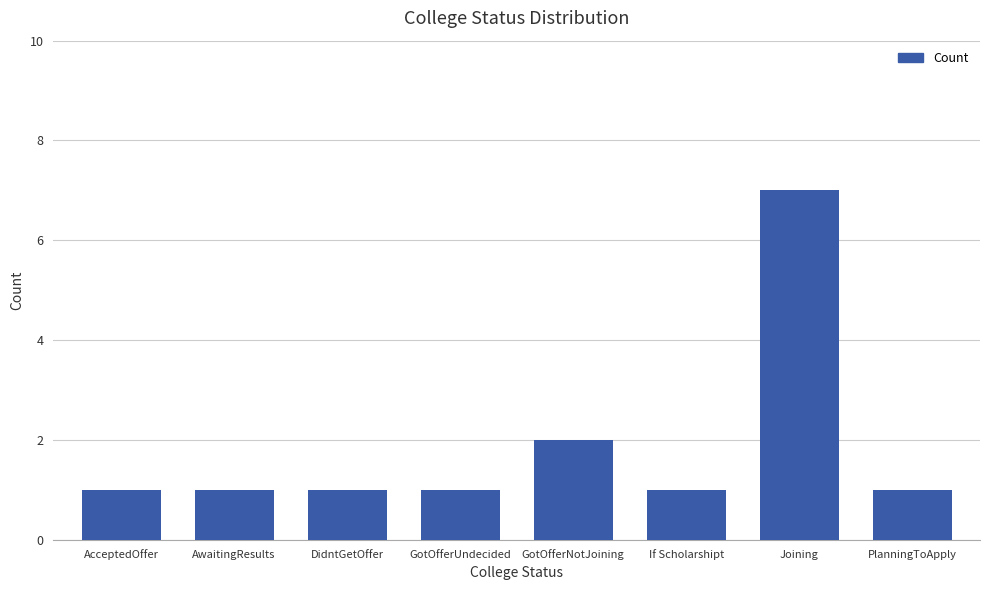

How many bars are there in total?

8